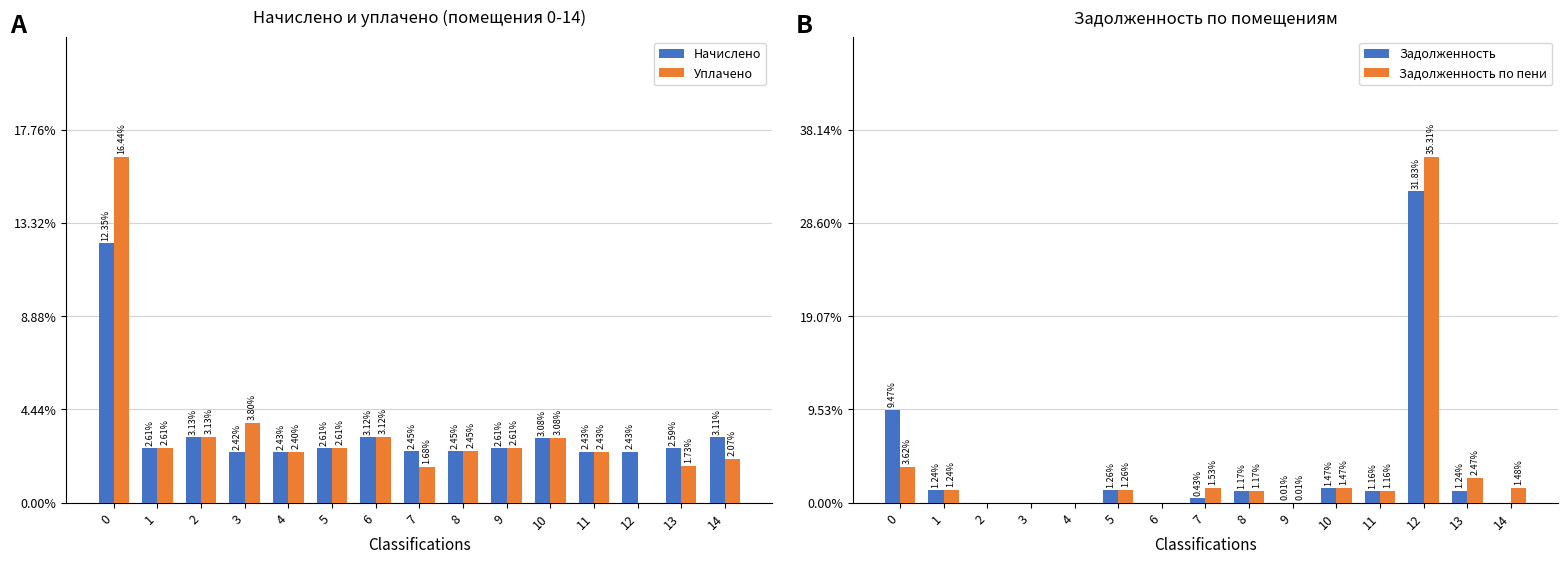

What are all the series names shown in the legend?

Начислено, Уплачено, Задолженность, Задолженность по пени